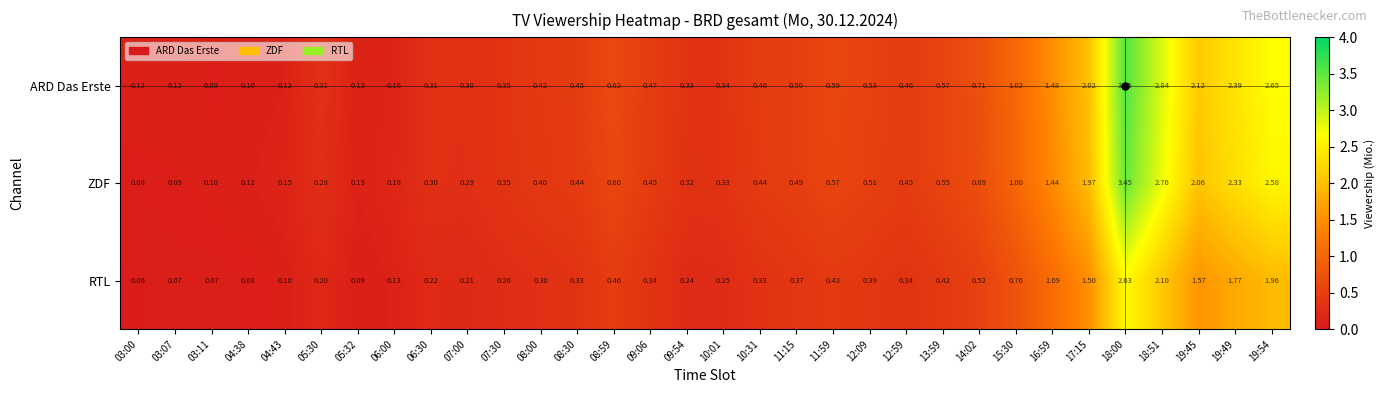

Rank the series by their maximum value, from highest to lowest.

ARD Das Erste, ZDF, RTL